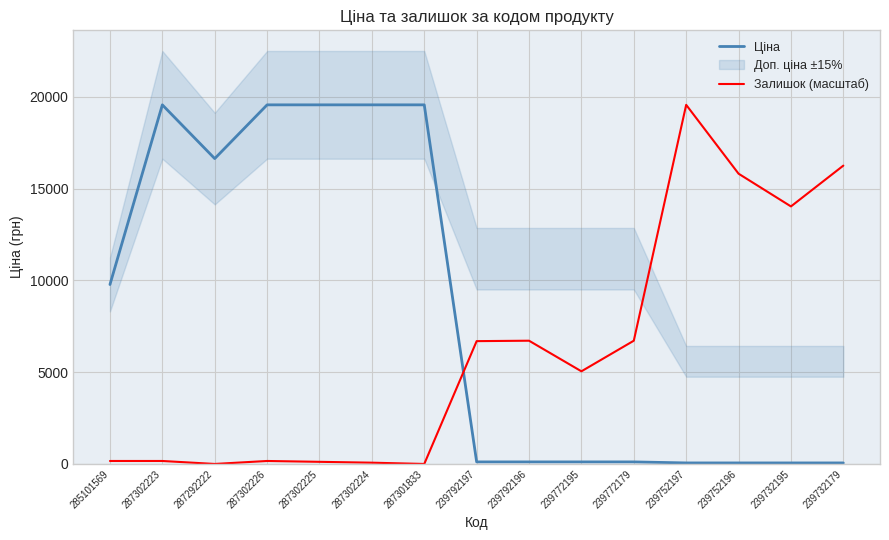

List the series in order of their peak value, highest first.

Ціна, Залишок (масштаб)